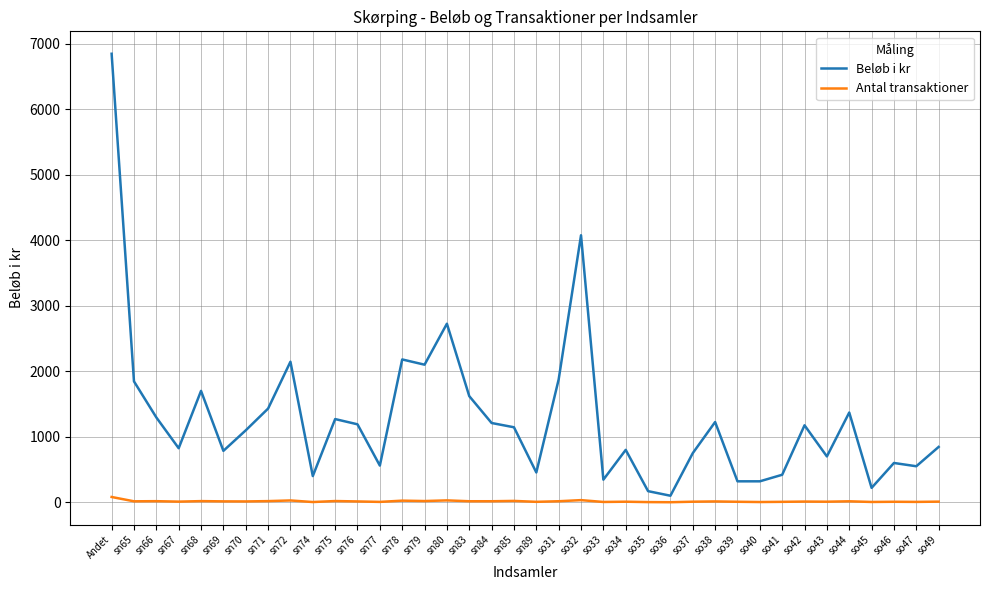

Is it true that Antal transaktioner equals 9 at so34?

True